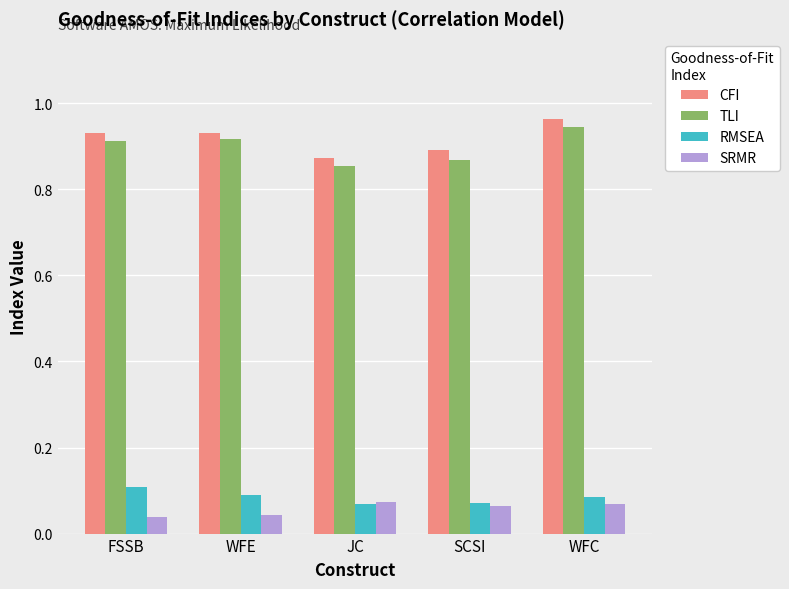

What is the total value across all series at WFC?

2.1